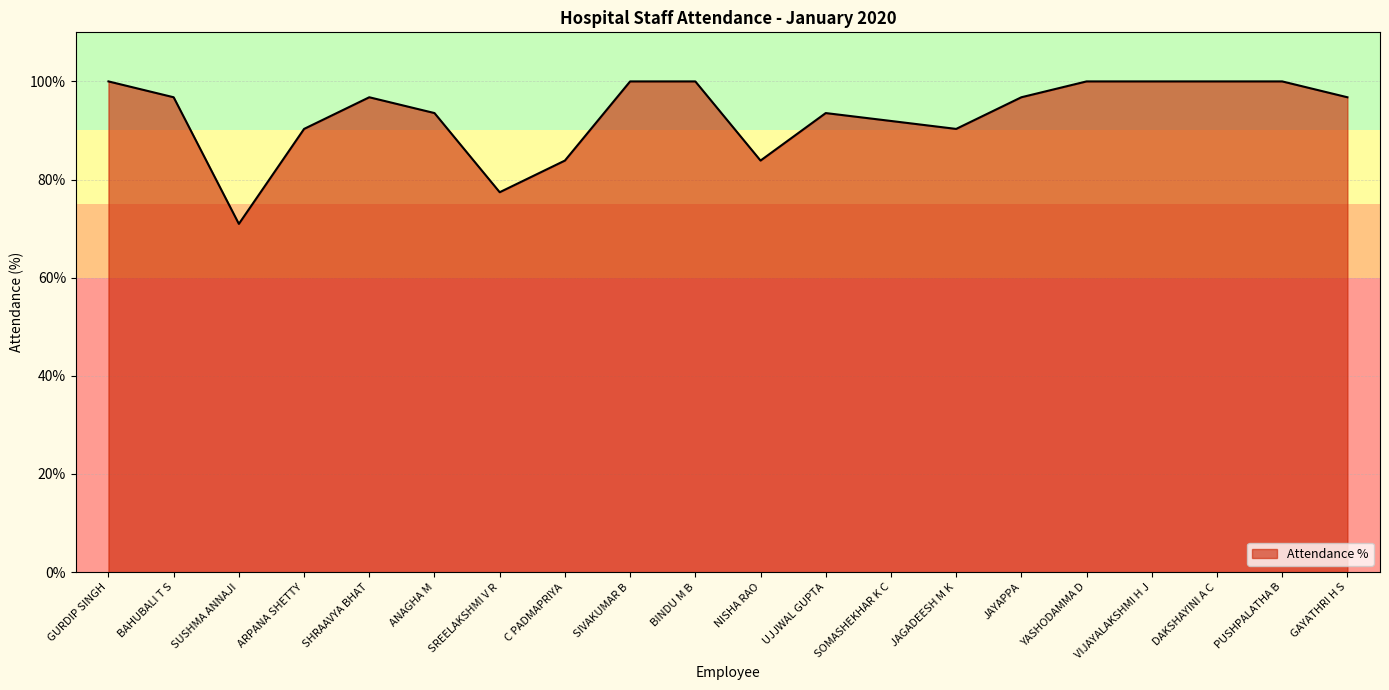

What is the difference between the maximum and minimum values?

29.0